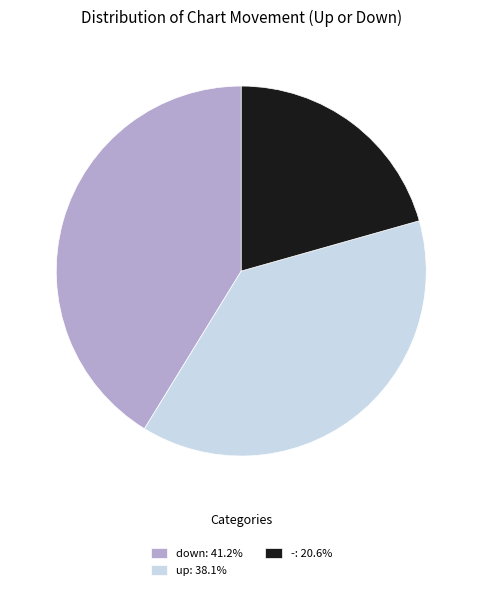

Which has a higher value, down or up?

down